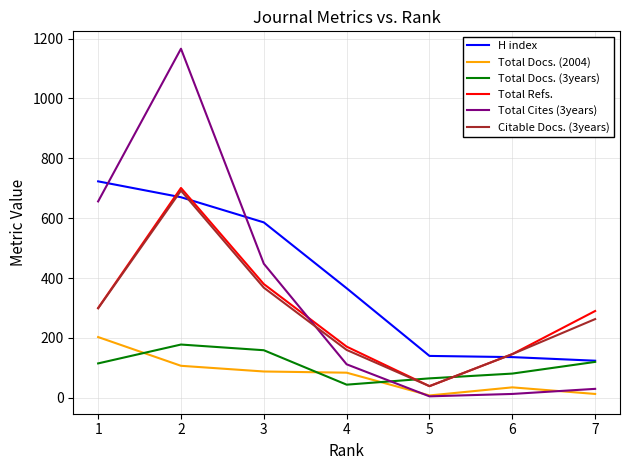

True or false: Citable Docs. (3years) has more than 2 points higher than both neighbors.

False